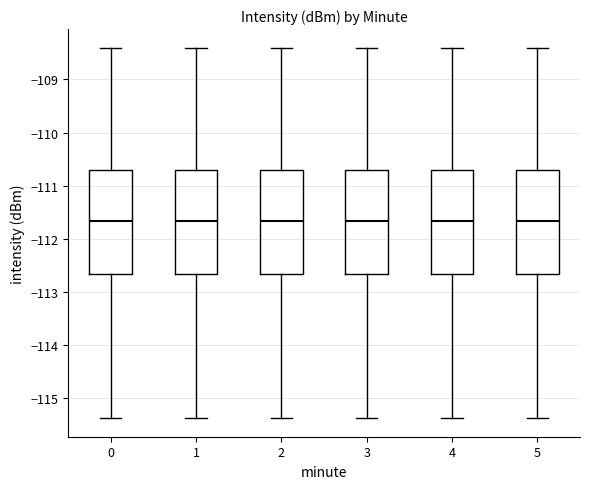

Where is the lower edge of the box at x = 5 on the y-axis? The values are not printed on the chart, so give them approximately, as read against the axis.

-112.7